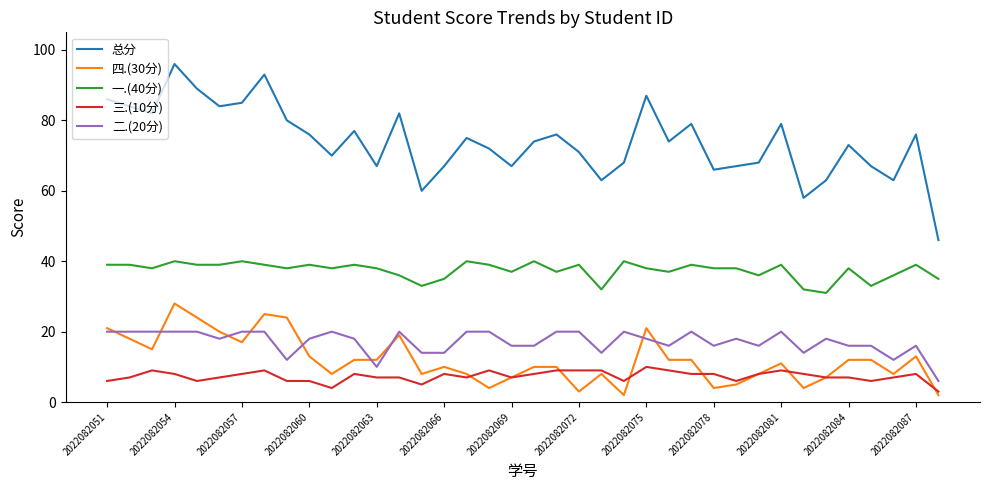

True or false: 总分 and 二.(20分) intersect in this chart.

False